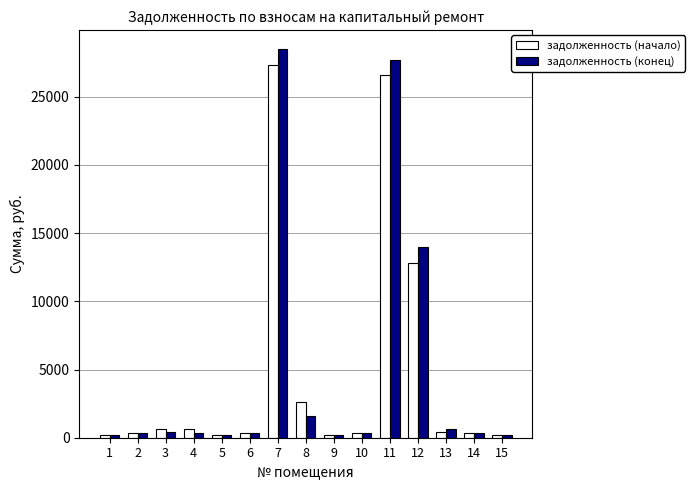

Which series has the largest range (max minus min)?

задолженность (конец)